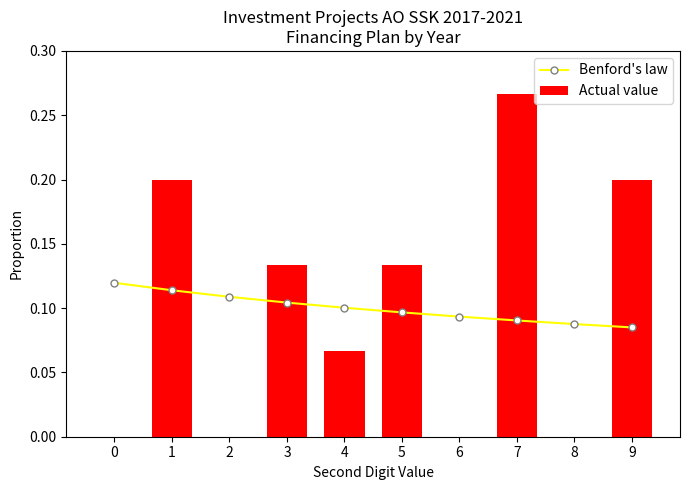

Which series changed the most between 4 and 6?

Actual value